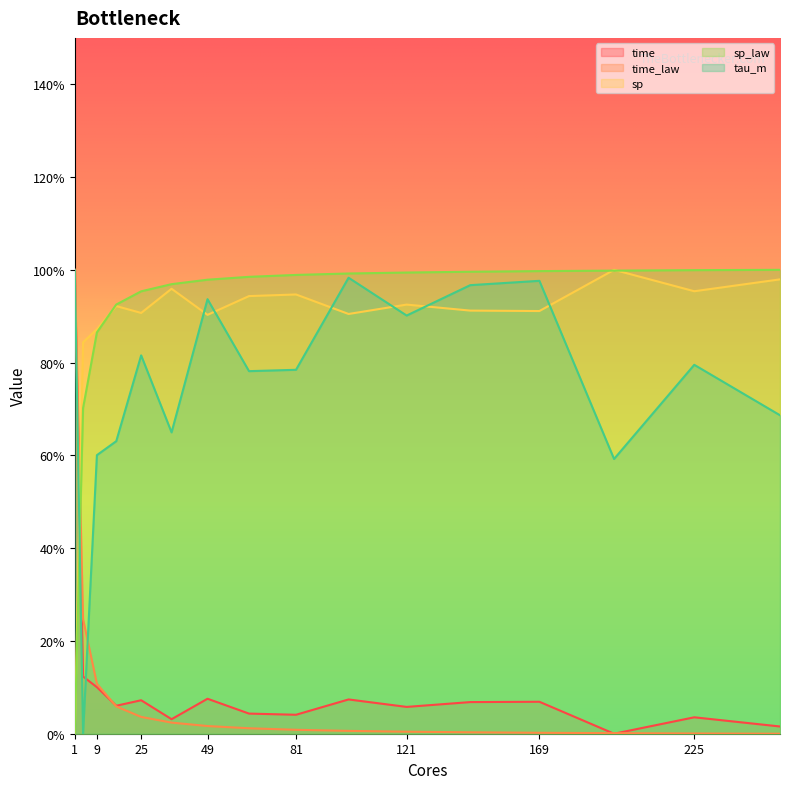

At which category is the sum across all series the highest?

1